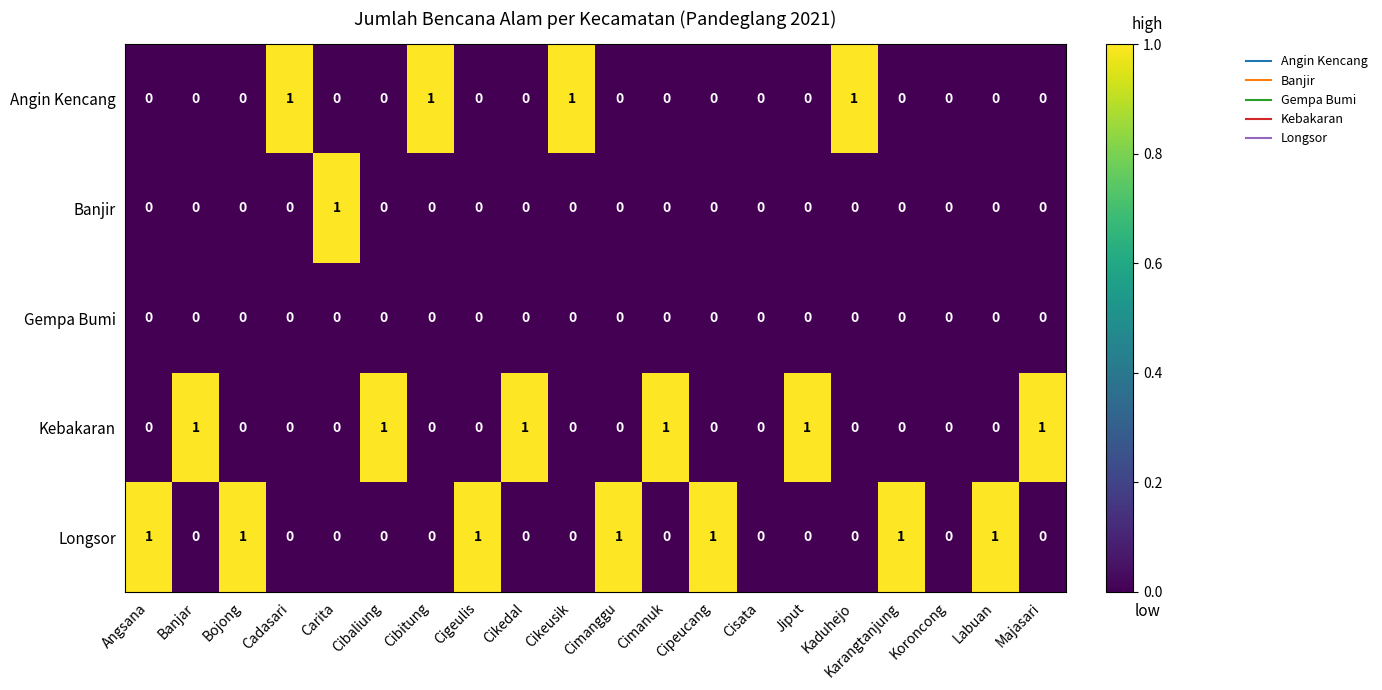

What is the spread (max minus min) of values at Cibaliung?

1